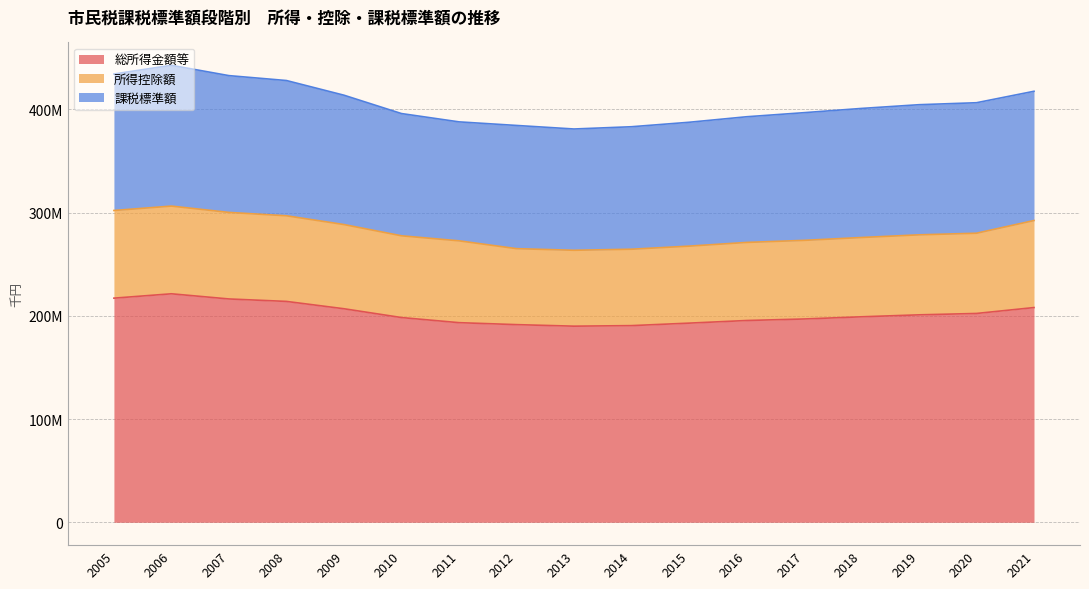

How many lines are shown in the chart?

3